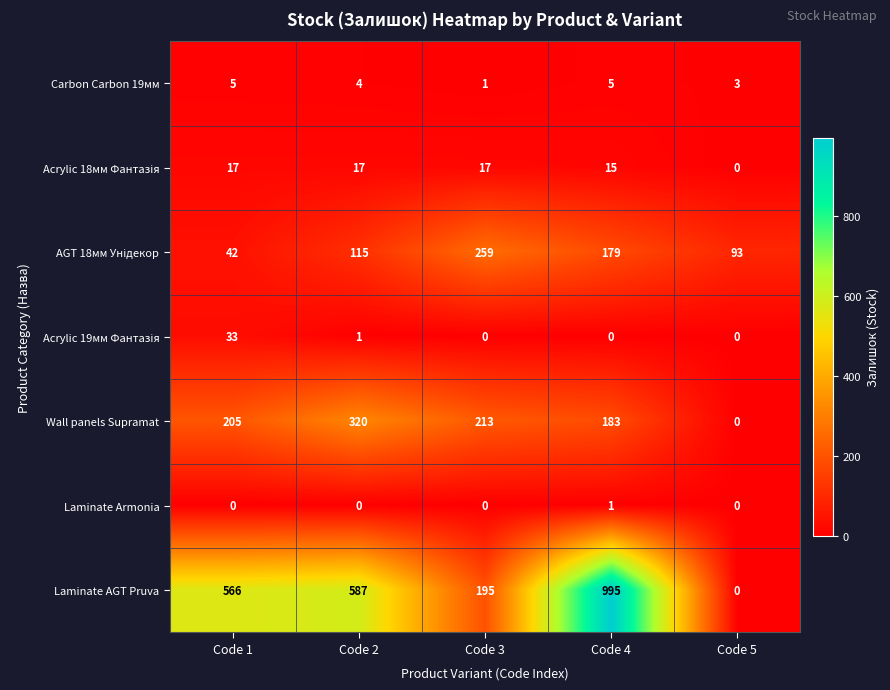

Between Code 2 and Code 5, which series saw the biggest shift?

Laminate AGT Pruva